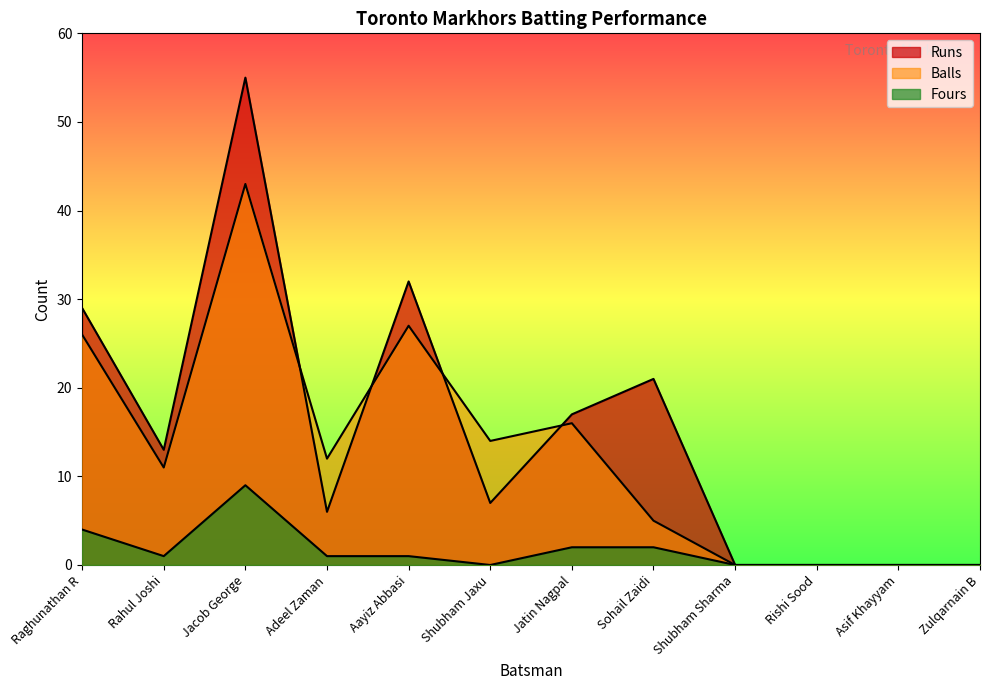

Rank the series by their average value, from lowest to highest.

Fours, Balls, Runs